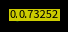

Is there any slice that represents more than half of the pie?

No